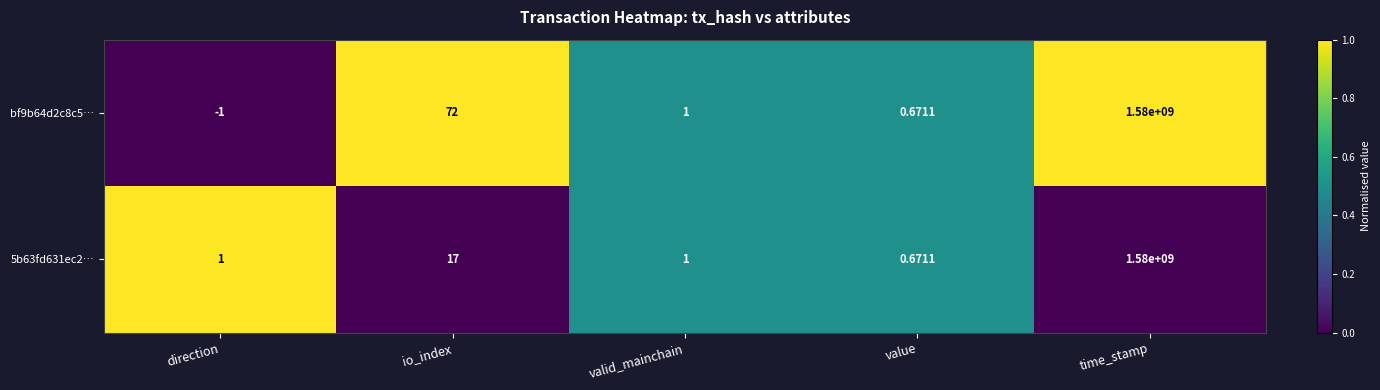

Count the number of categories in the chart.

5